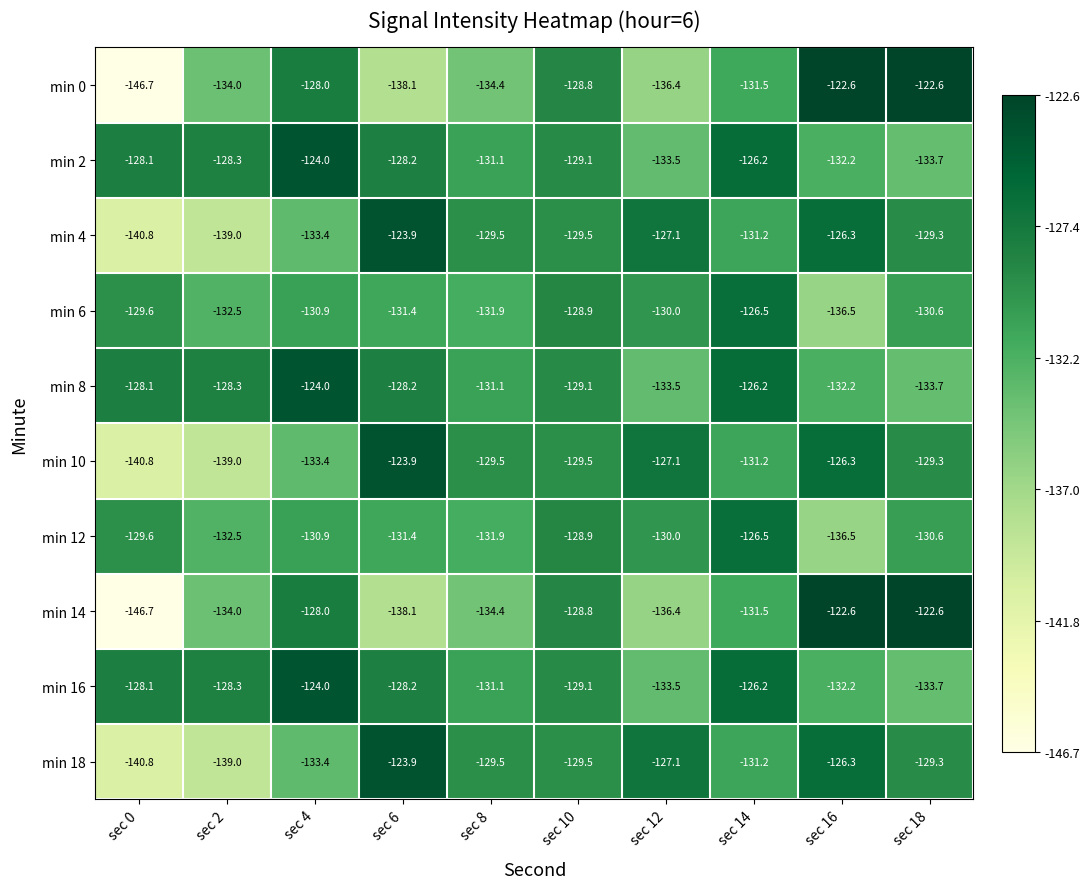

What is the difference between the highest and lowest values at sec 2?

10.7